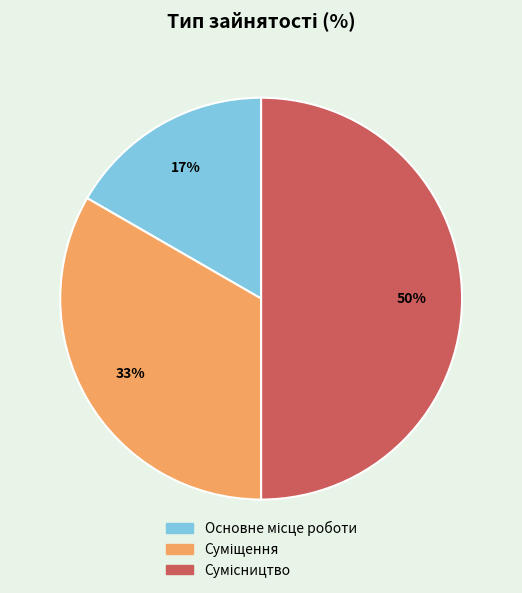

To the nearest percent, what is the average slice percentage?

33%